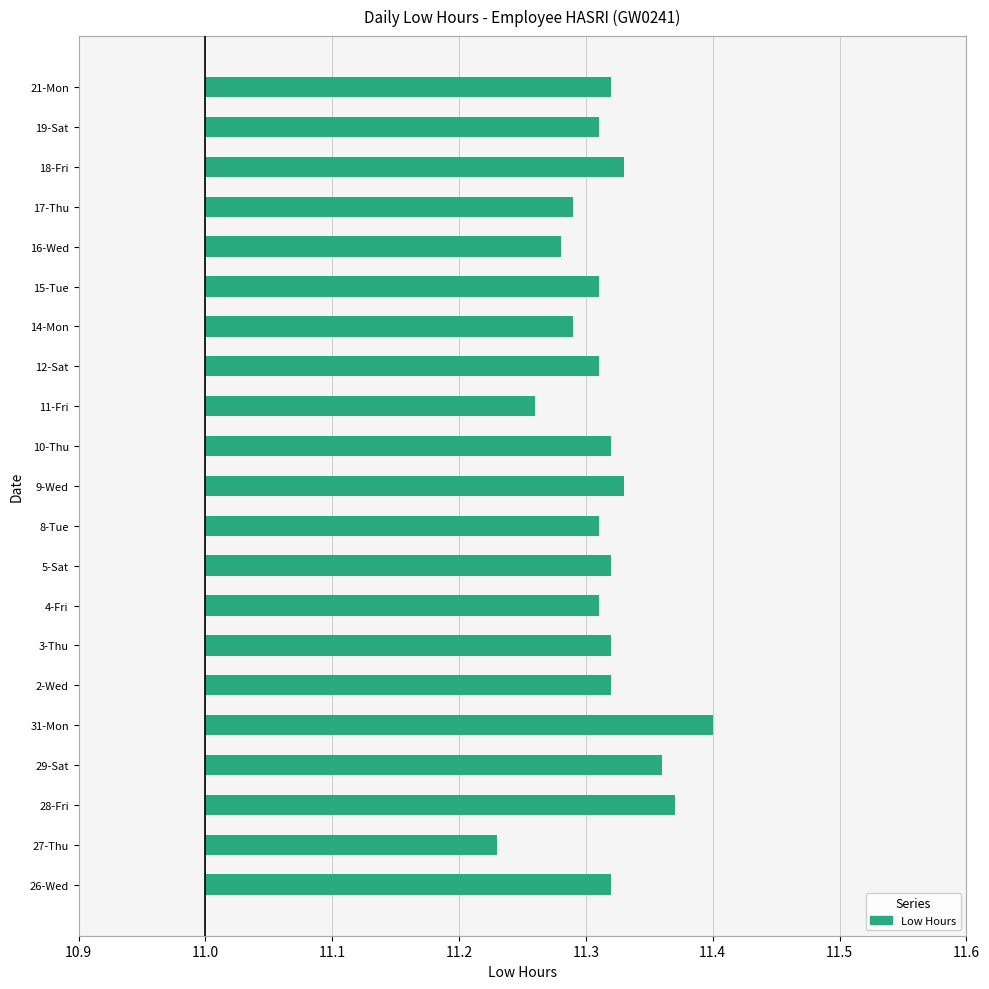

True or false: the data shows 0.3 at 11-Fri.

True